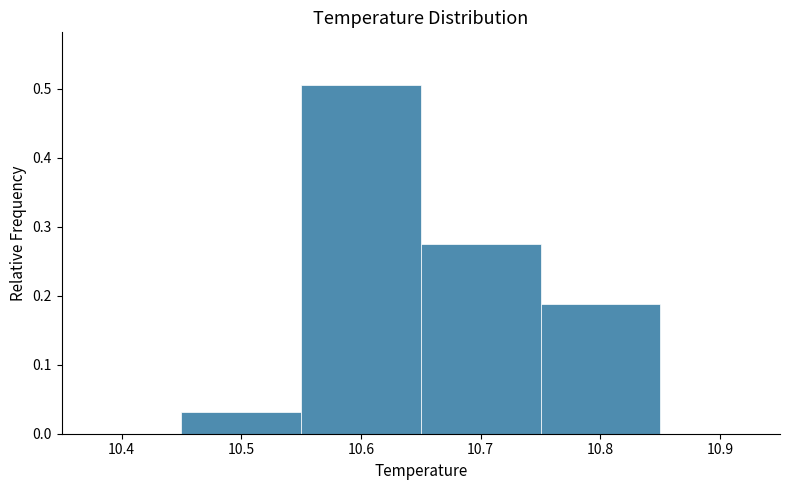

Reading left to right, transcribe this chart: for each bar, give the range it covers on the x-axis and its height. The values are not printed on the chart, so give them approximately, as read against the axis.

10.45 to 10.55: 0.03
10.55 to 10.65: 0.51
10.65 to 10.75: 0.28
10.75 to 10.85: 0.19
10.85 to 10.95: 0